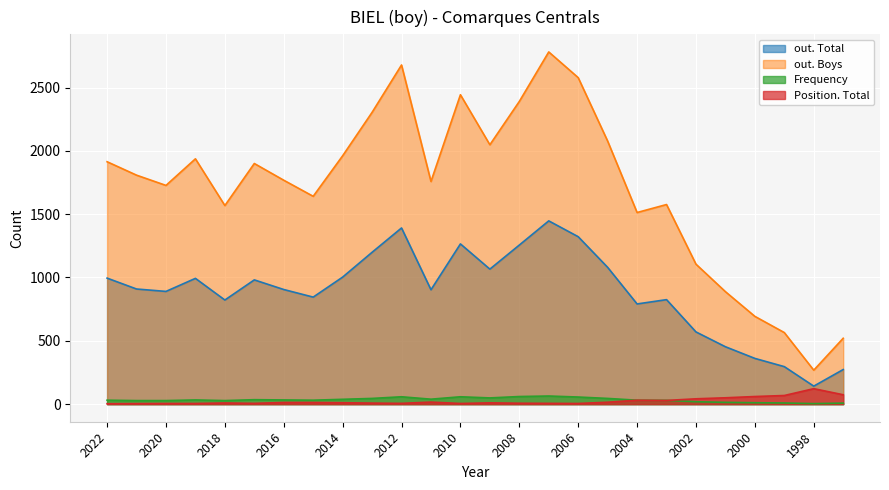

Is the value of out. Total at 2015 greater than the value of out. Boys at 2012?

No